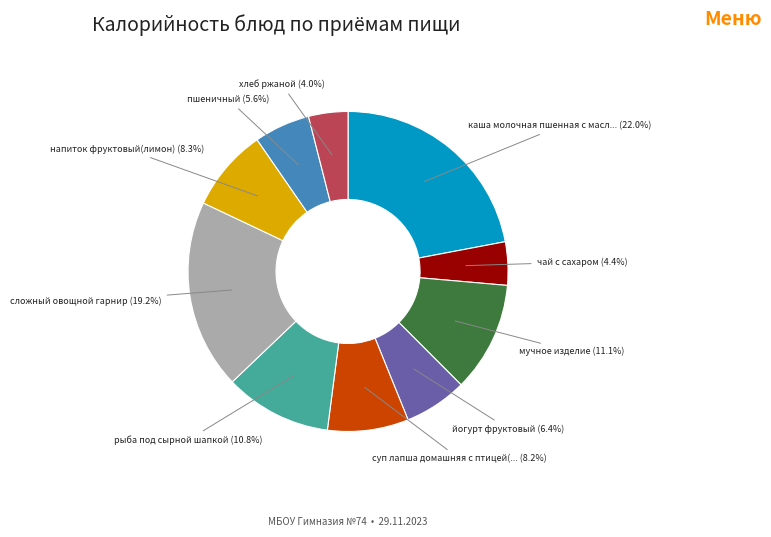

Does any single category account for the majority?

No